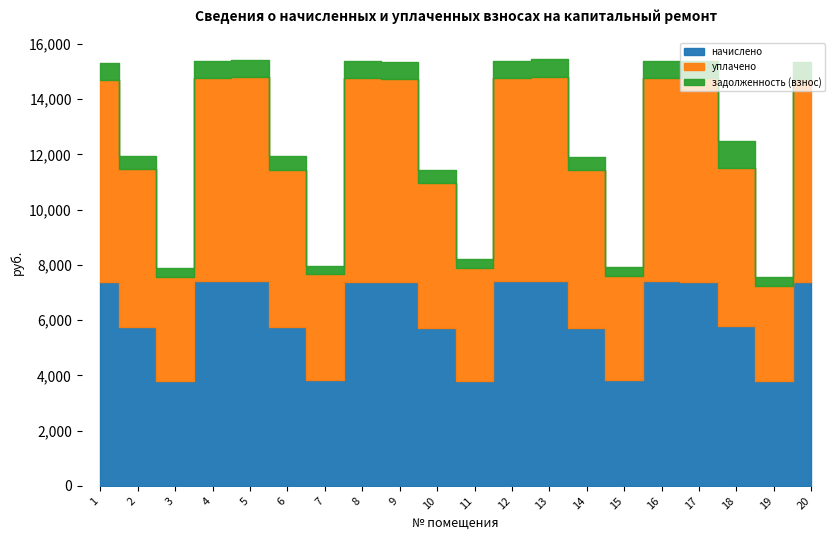

At which label is задолженность (взнос) closest to 639?

13